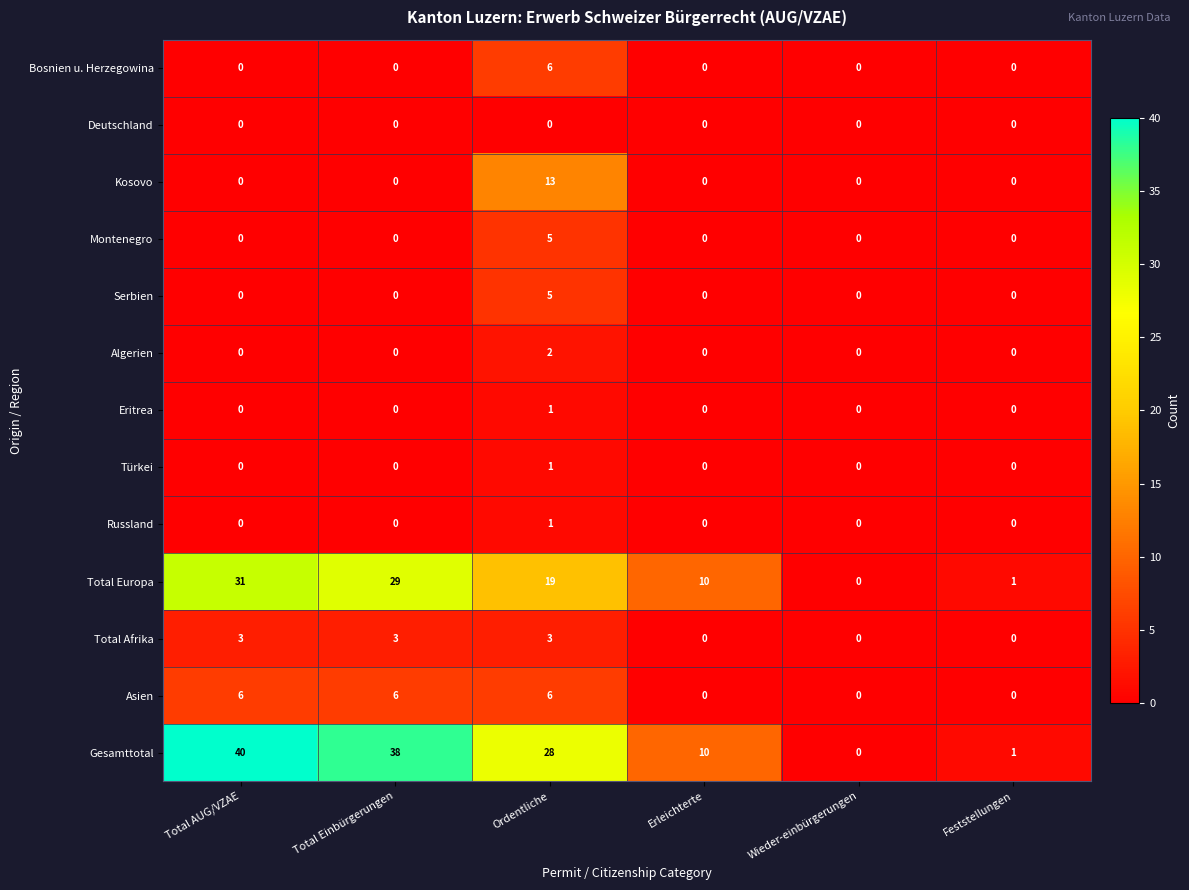

Which series has the largest range (max minus min)?

Gesamttotal